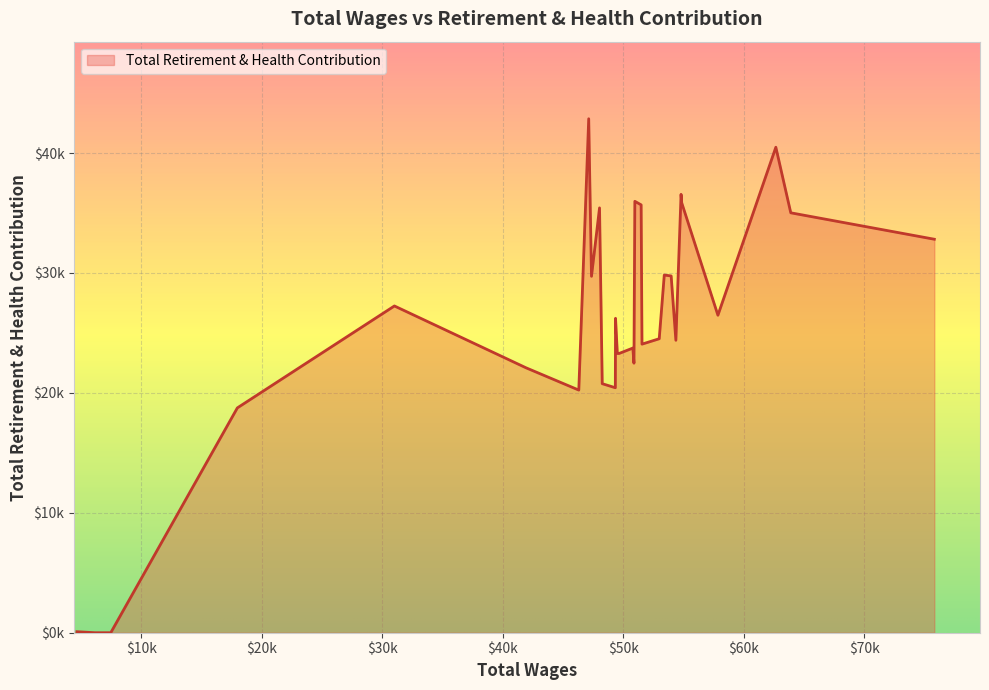

Is this an area chart (filled region under the line)?

Yes